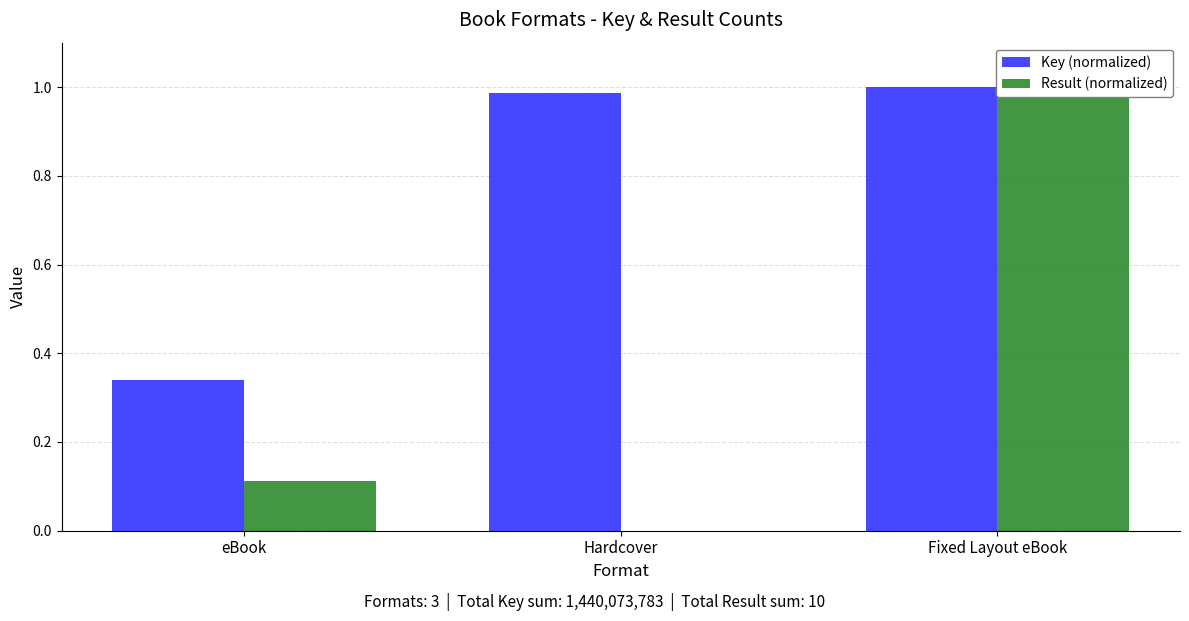

Which series has the largest range (max minus min)?

Result (normalized)